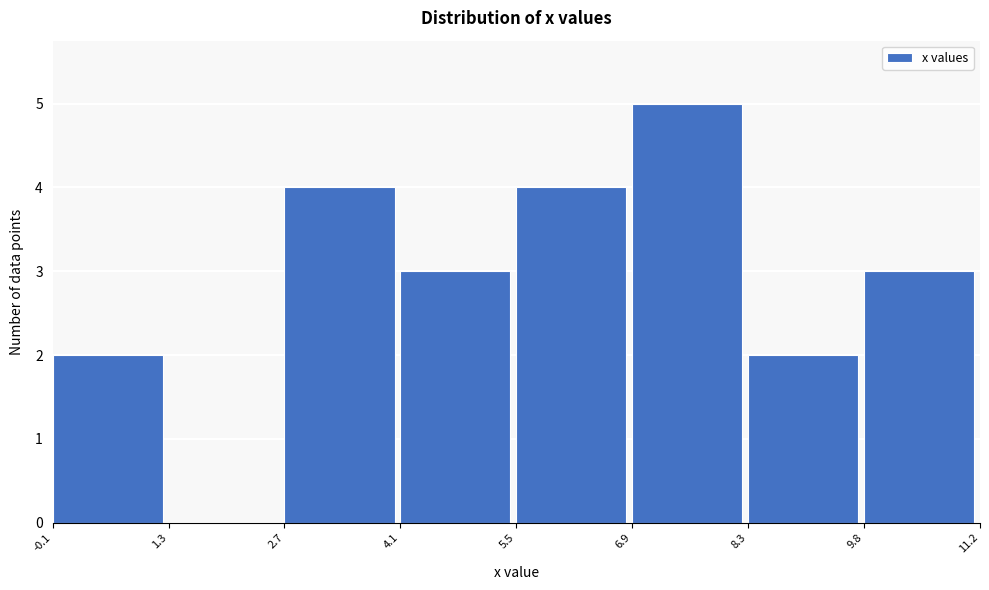

What is the height of the bar covering 8.3 to 9.8 on the x-axis? The values are not printed on the chart, so give them approximately, as read against the axis.

2